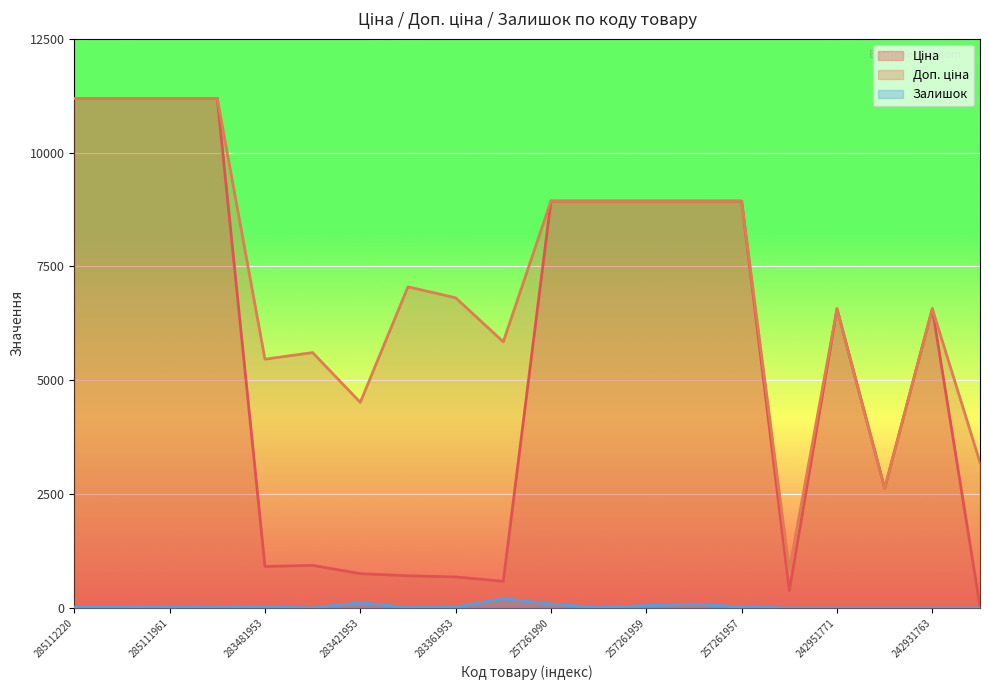

What is the maximum value shown in the chart?

11188.2